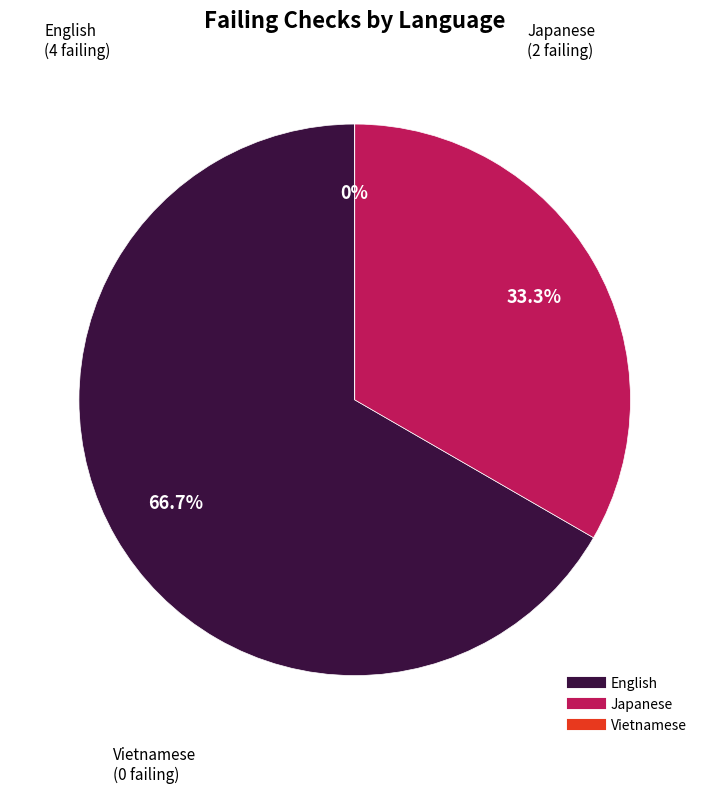

How many slices are in this pie chart?

3